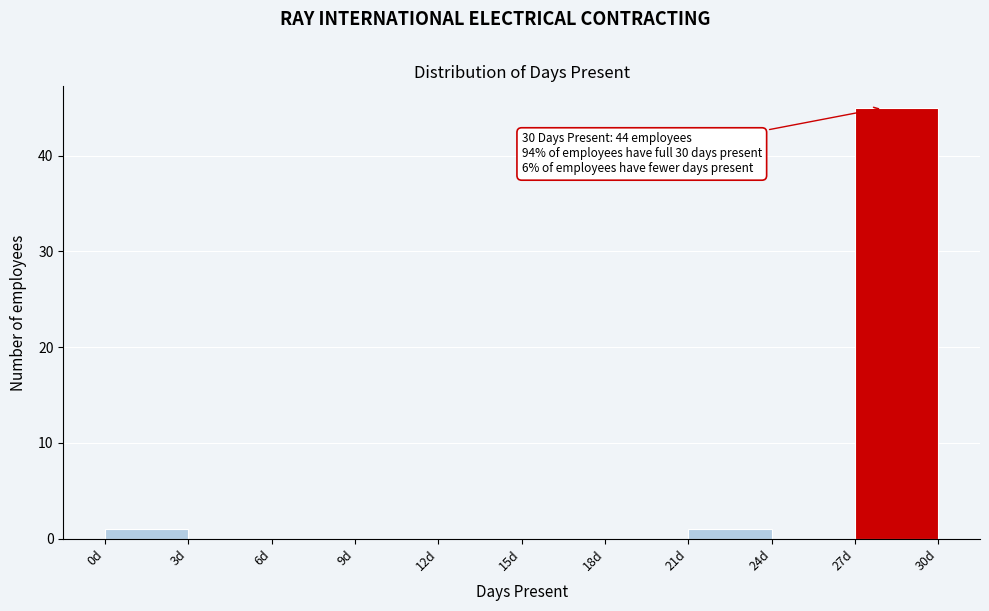

Over which range of the x-axis is the bar tallest?

27 to 30